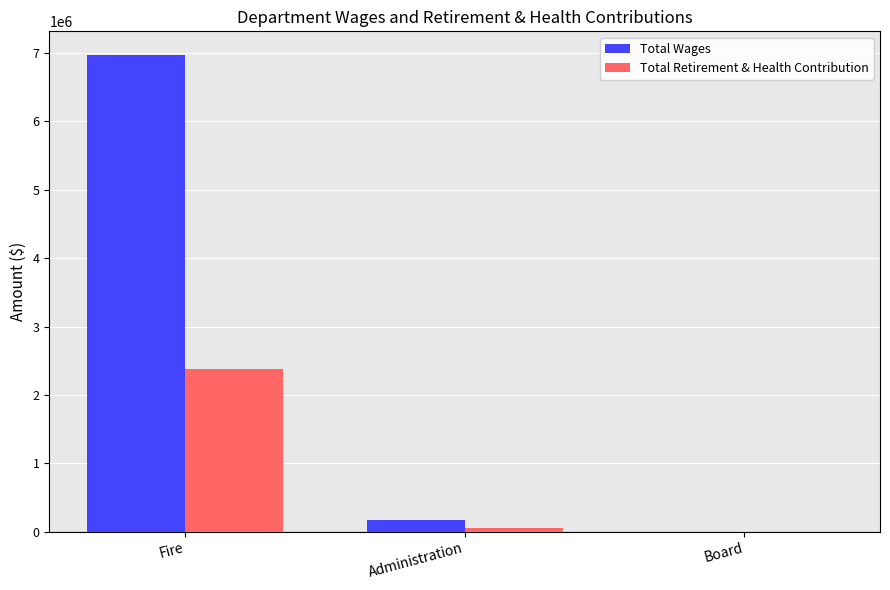

Is the value of Total Wages at Fire greater than the value of Total Retirement & Health Contribution at Administration?

Yes